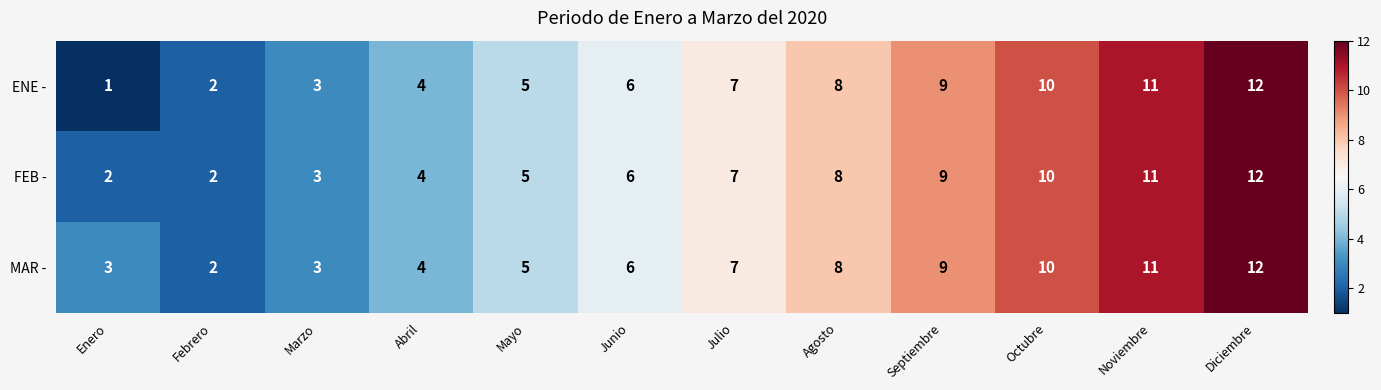

True or false: MAR - has a value of 11 at Noviembre.

True